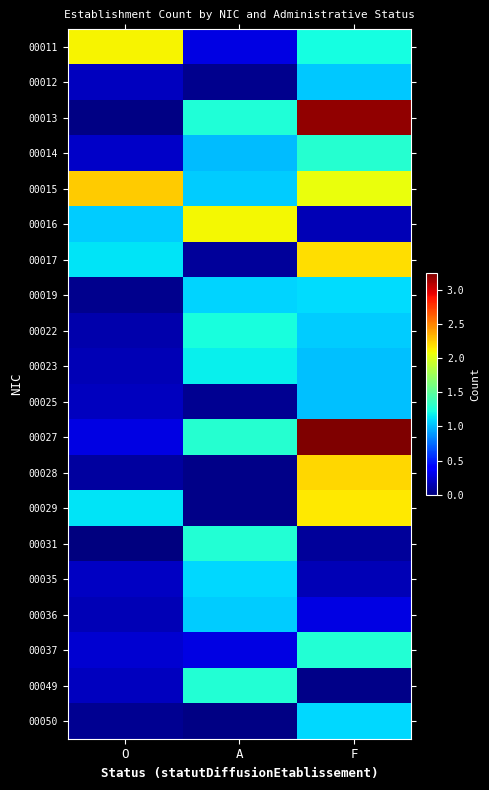

At which category is the sum across all series the highest?

F